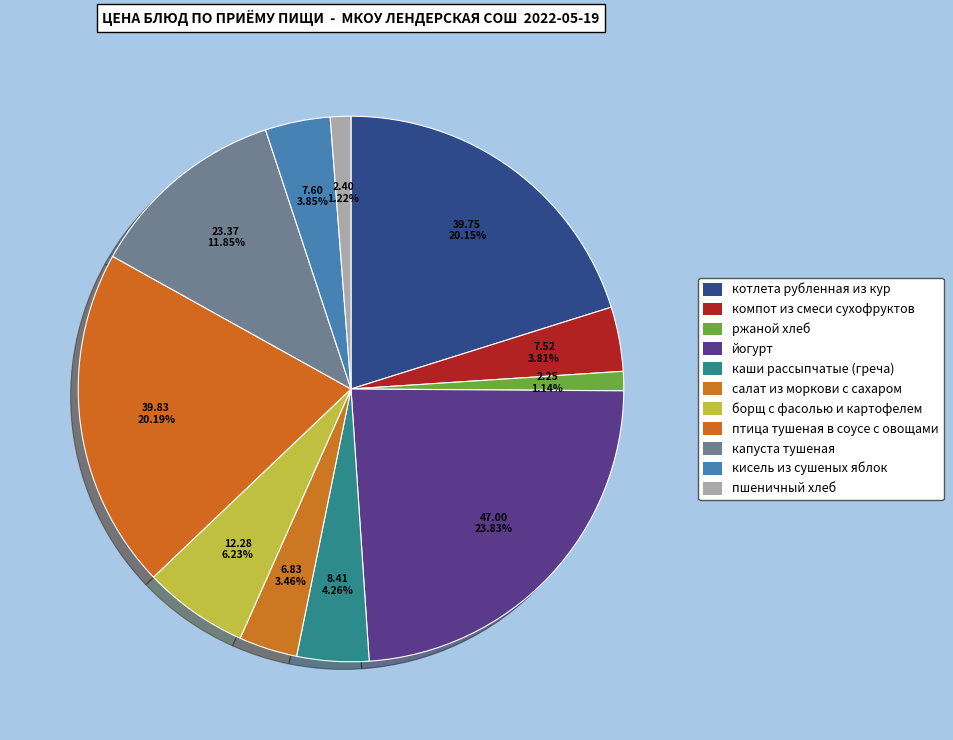

What percentage is the птица тушеная в соусе с овощами slice, to the nearest percent?

20%